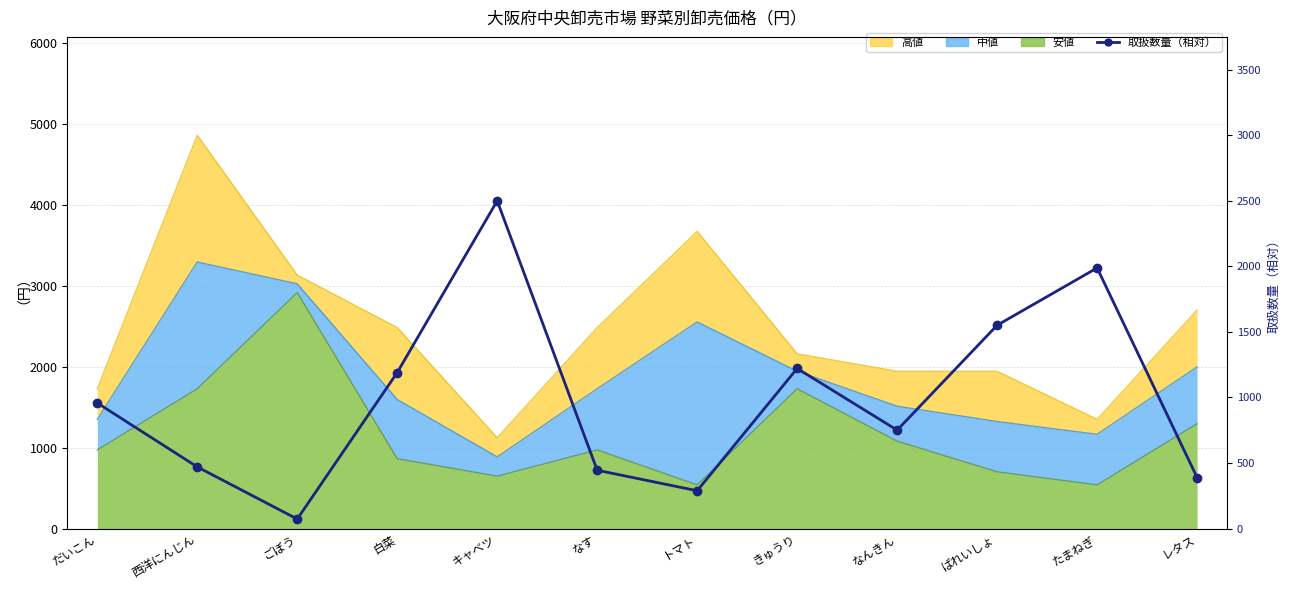

Rank the categories by value from highest to lowest.

キャベツ, たまねぎ, ばれいしょ, きゅうり, 白菜, だいこん, なんきん, 西洋にんじん, なす, レタス, トマト, ごぼう